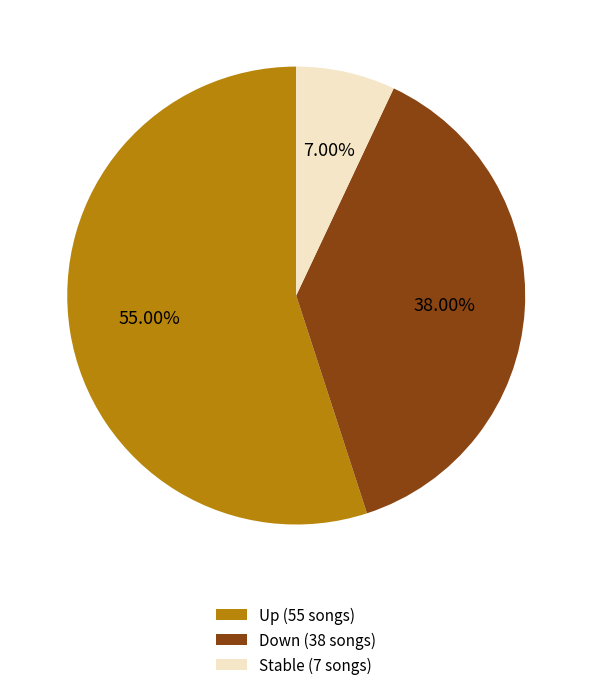

Do Stable (7 songs) and Down (38 songs) together represent more than half of the pie?

No